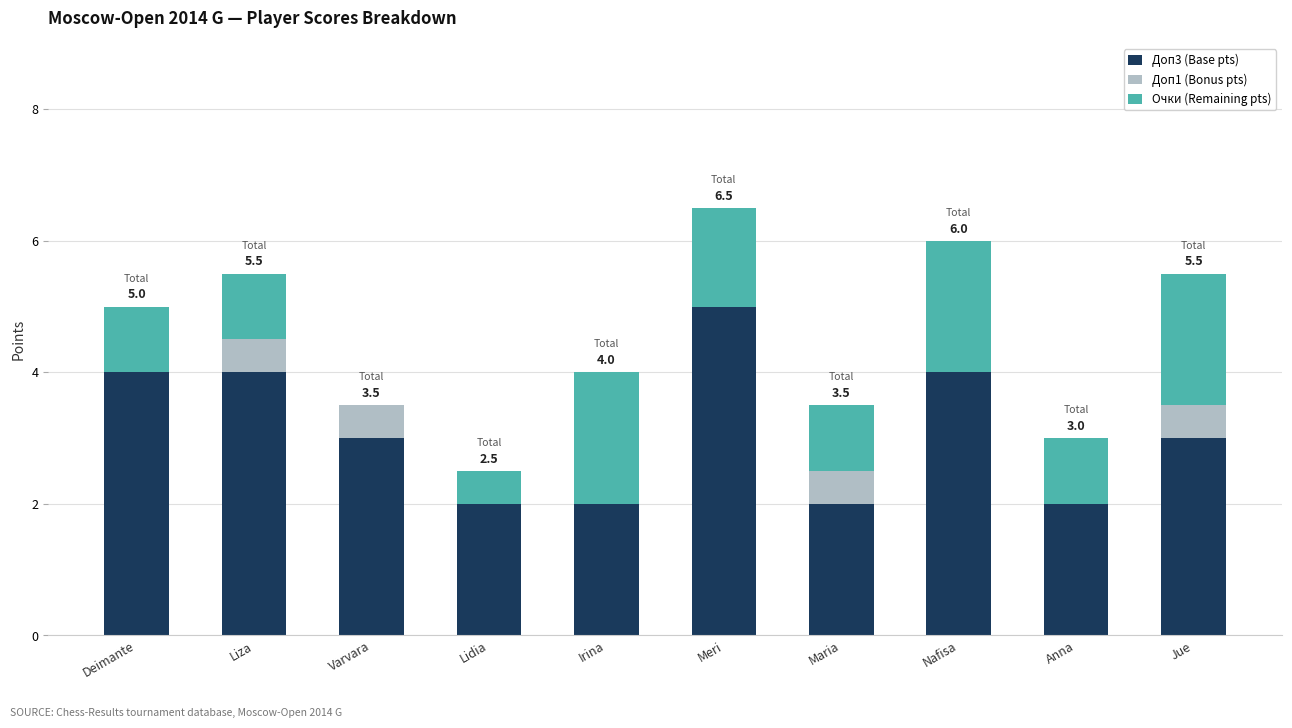

True or false: Доп3 (Base pts) has a value of 2.0 at Maria.

True